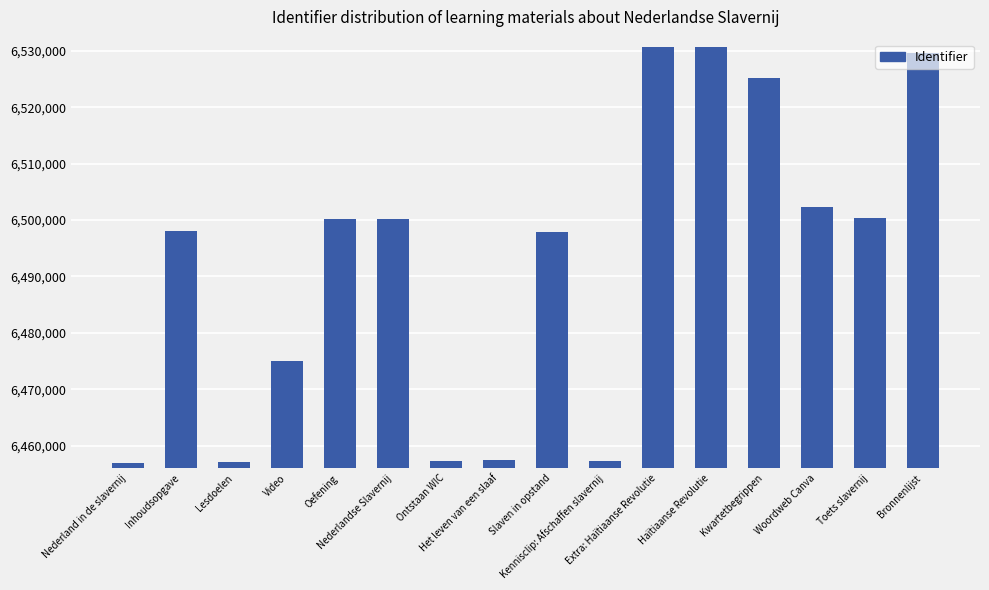

The chart shows a value of 11034745 at Kwartetbegrippen. True or false?

False